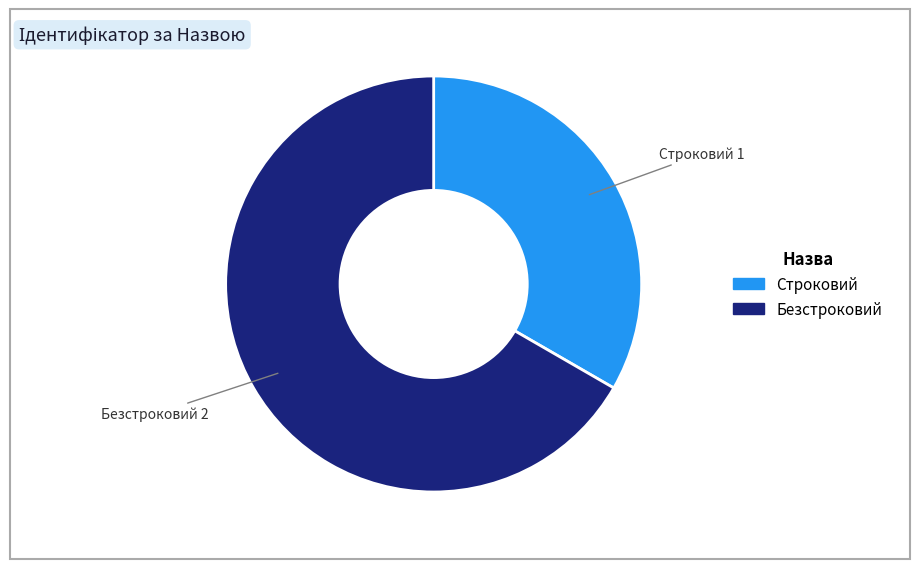

Between Безстроковий and Строковий, which is larger?

Безстроковий